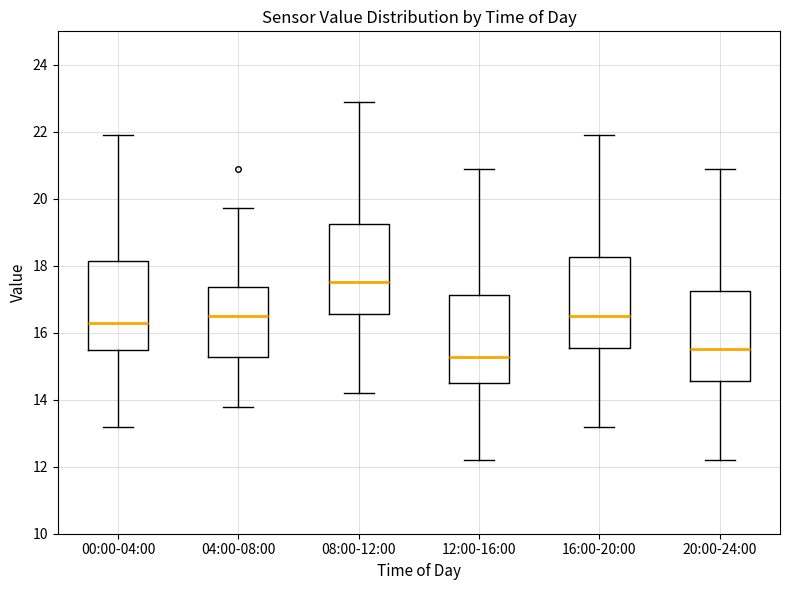

Where is the upper edge of the box for 00:00-04:00 on the y-axis? The values are not printed on the chart, so give them approximately, as read against the axis.

18.2